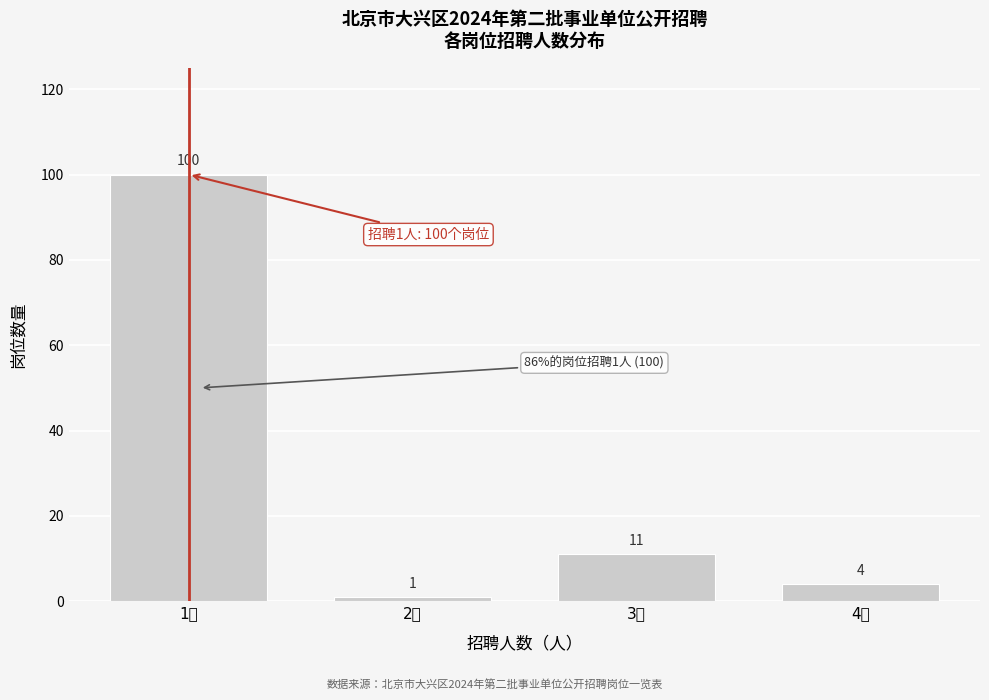

Reading left to right, transcribe all the data shown in this chart.

100	1	11	4